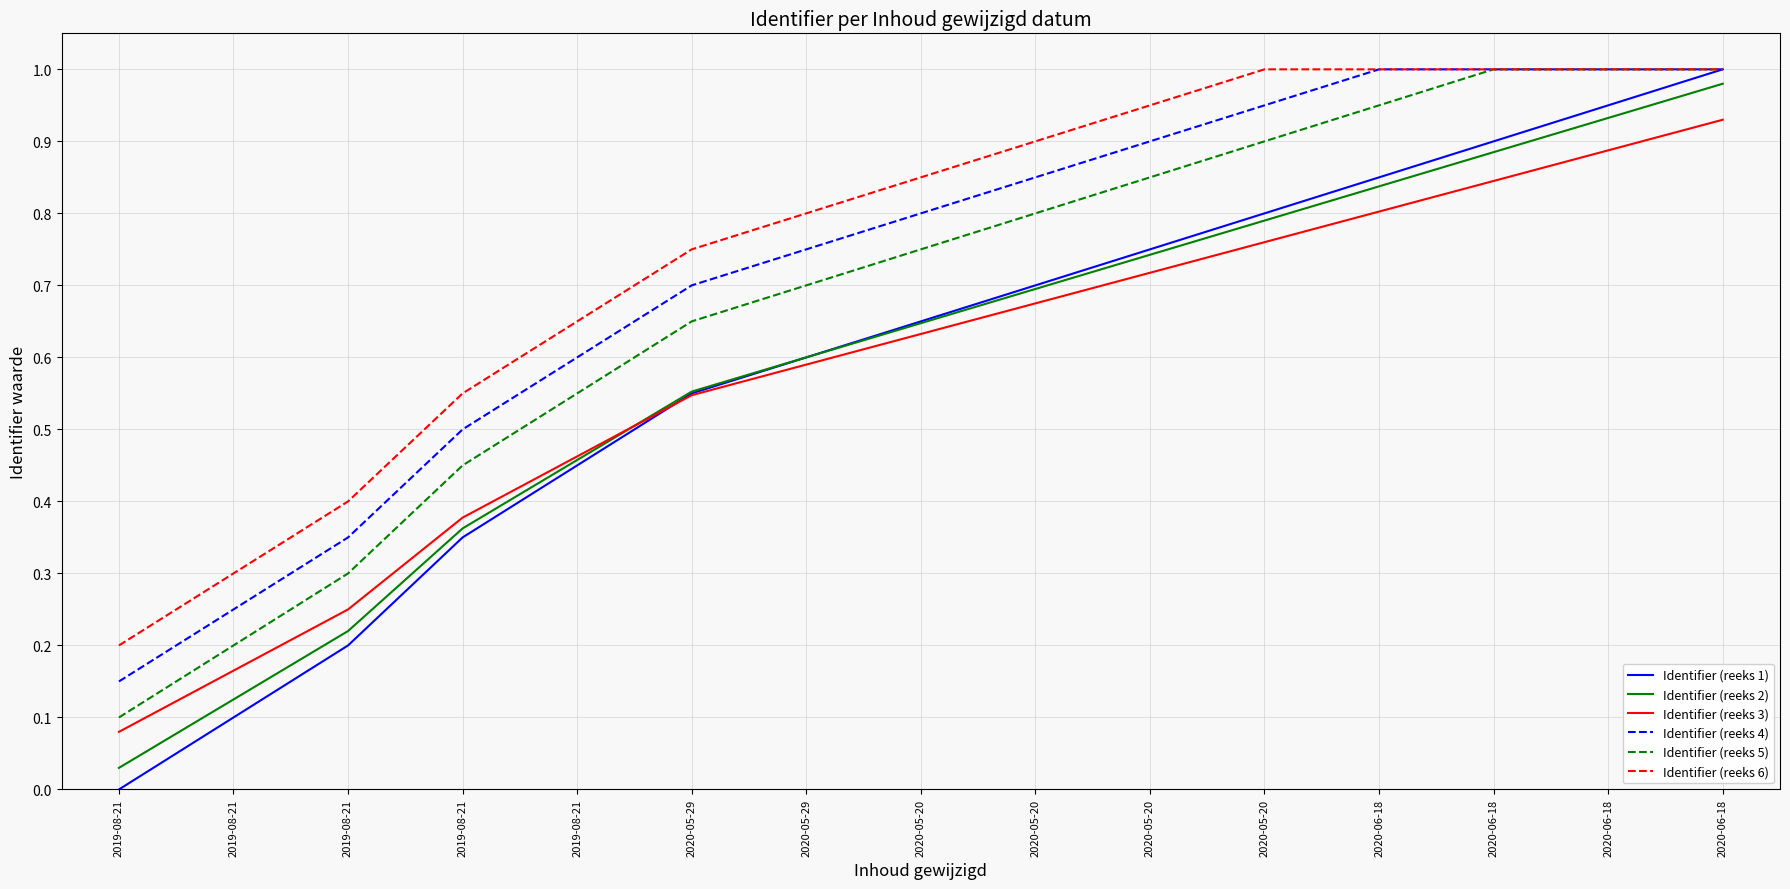

What are all the series names shown in the legend?

Identifier (reeks 1), Identifier (reeks 2), Identifier (reeks 3), Identifier (reeks 4), Identifier (reeks 5), Identifier (reeks 6)